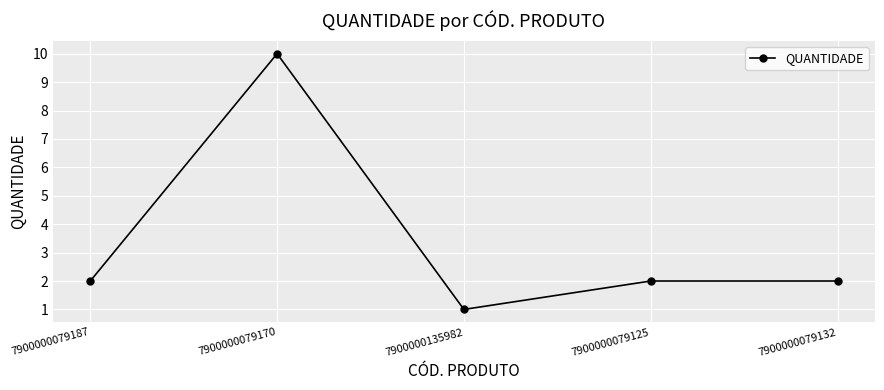

Which category has the lowest value across all series?

7900000135982